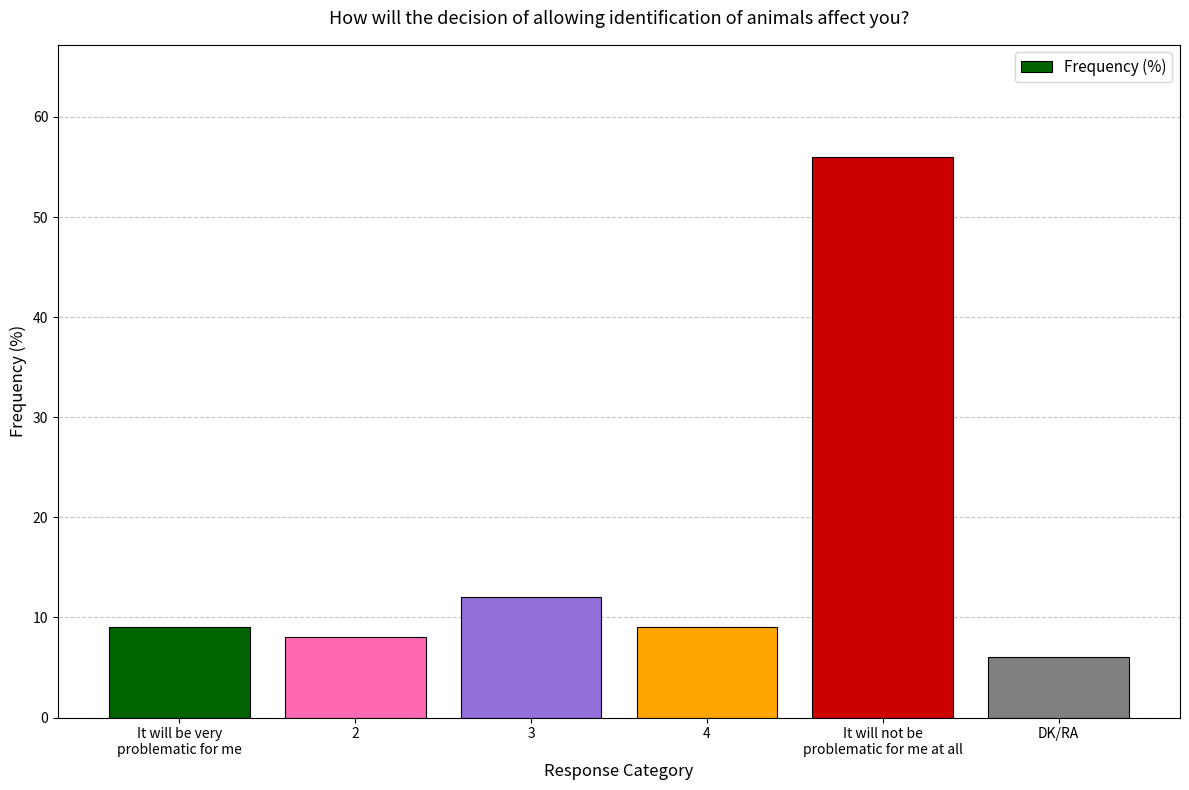

What is the label of the 5th bar from the left?

It will not be
problematic for me at all